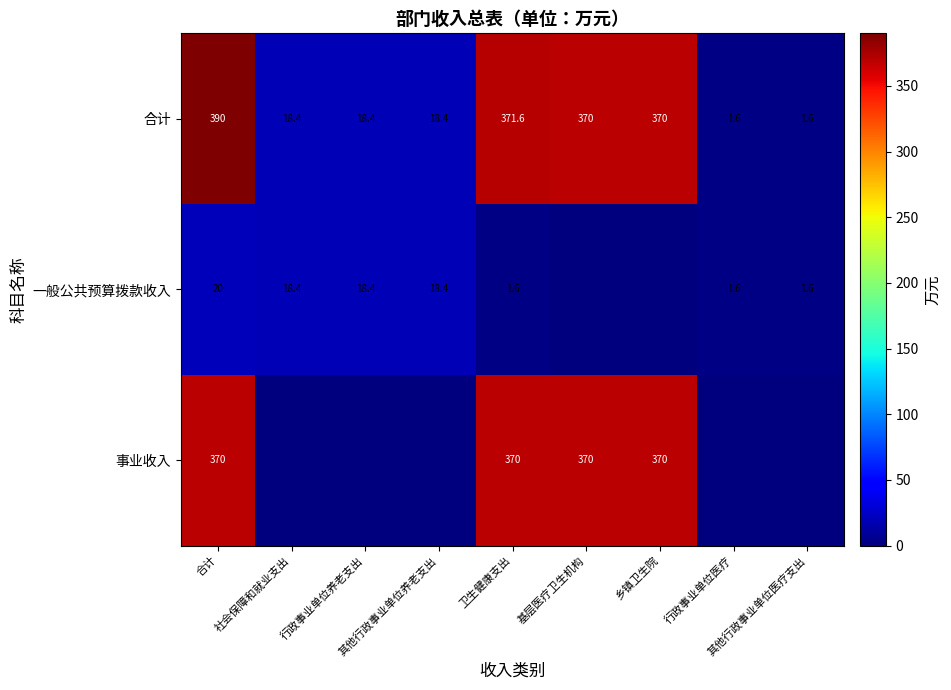

How many data points does each series have?

9